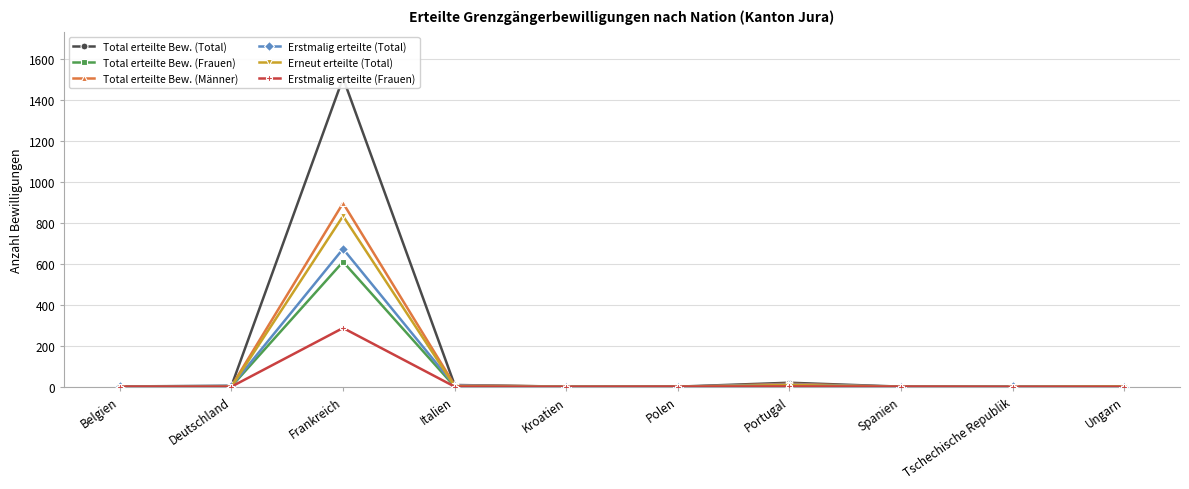

Rank the series by their maximum value, from highest to lowest.

Total erteilte Bew. (Total), Total erteilte Bew. (Männer), Erneut erteilte (Total), Erstmalig erteilte (Total), Total erteilte Bew. (Frauen), Erstmalig erteilte (Frauen)